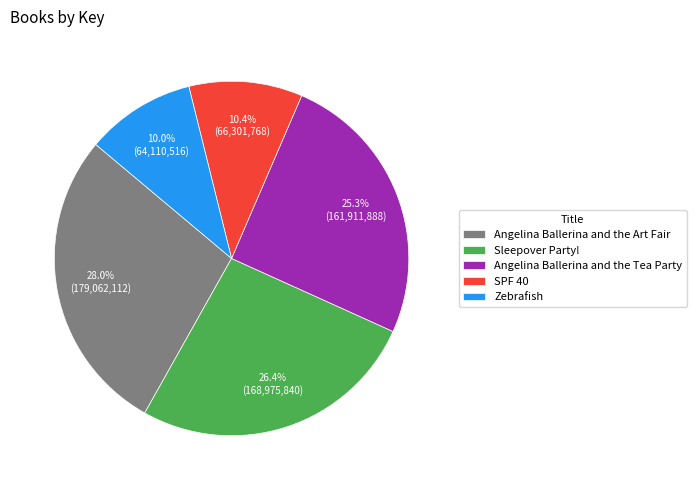

True or false: Zebrafish accounts for 10% of the total.

True